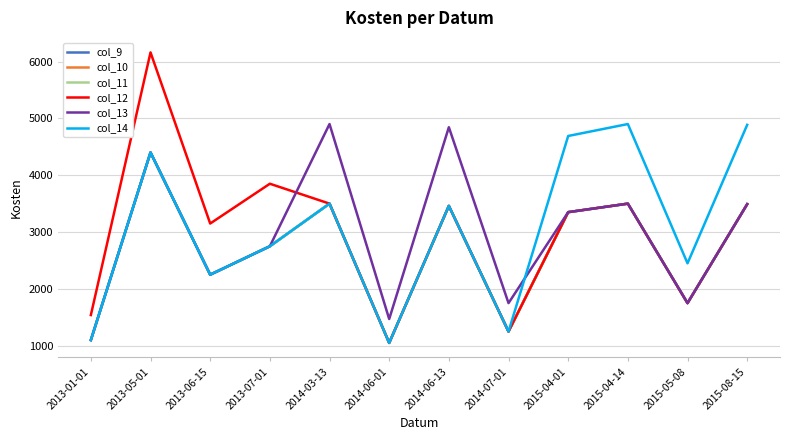

What is the sum of the col_14 values at 2014-06-13 and 2014-07-01?

4710